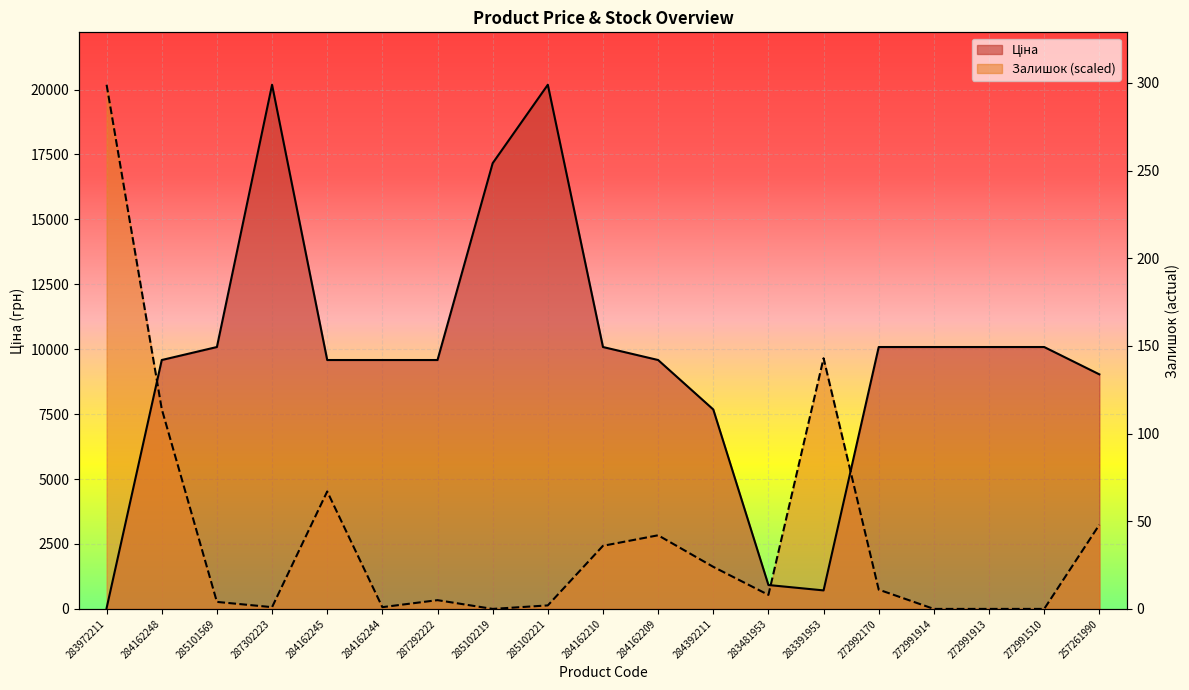

Reading left to right, extract all data points from this chart.

Ціна: 32.0	9585.4	10085.8	20186.0	9585.4	9585.4	9585.4	17165.0	20186.0	10085.8	9585.4	7680.9	920.5	713.0	10085.8	10085.8	10085.8	10085.8	9033.4
Залишок: 20186.0	7696.3	270.0	67.5	4523.3	67.5	337.6	0.0	135.0	2430.4	2835.5	1620.3	540.1	9654.2	742.6	0.0	0.0	0.0	3240.6